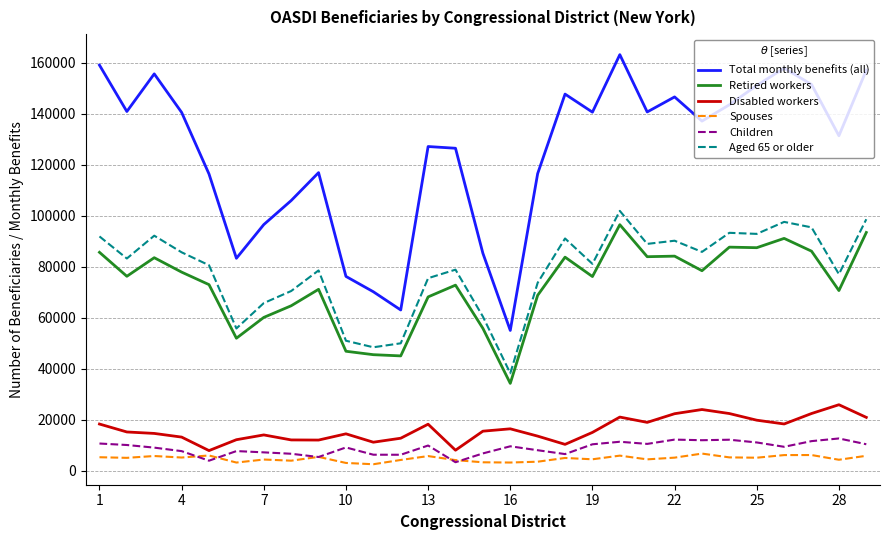

Which series has the widest spread of values?

Total monthly benefits (all)